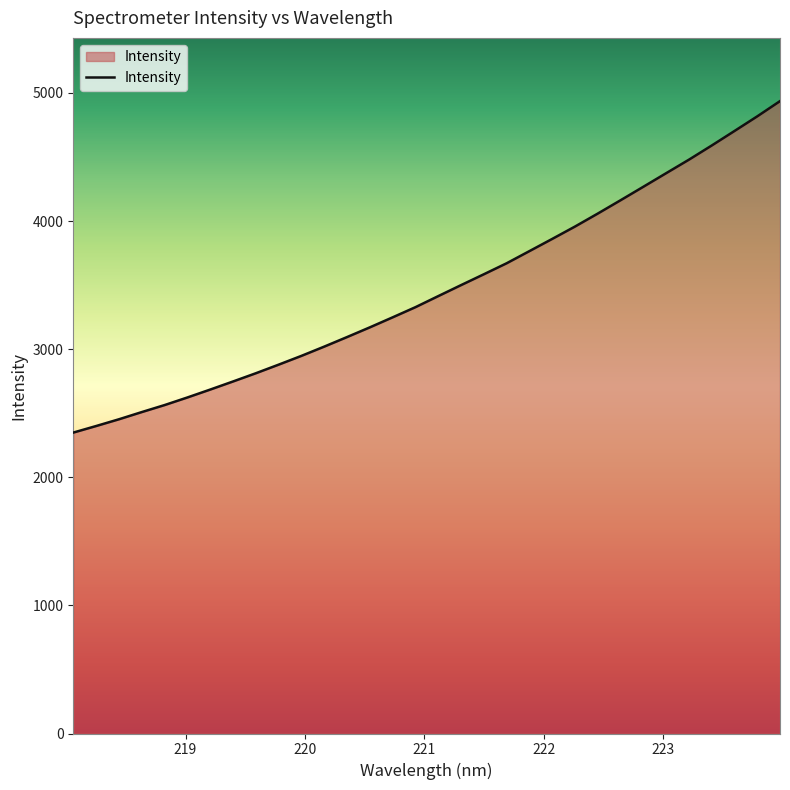

What is the maximum value shown in the chart?

4936.4